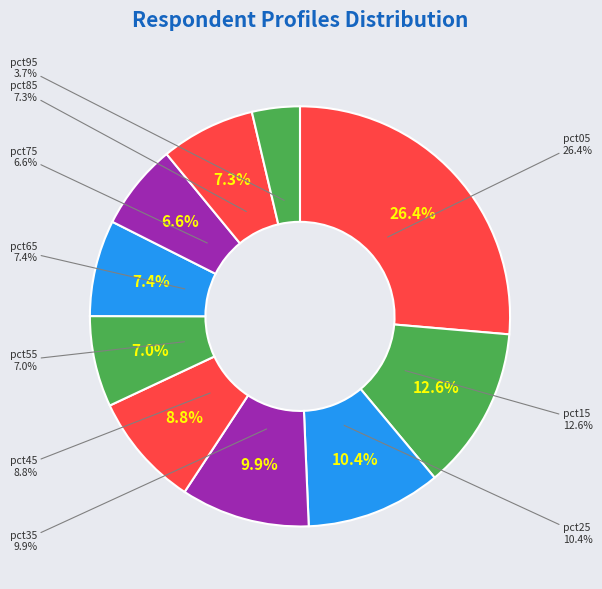

What portion of the pie excludes pct75?

93.4%